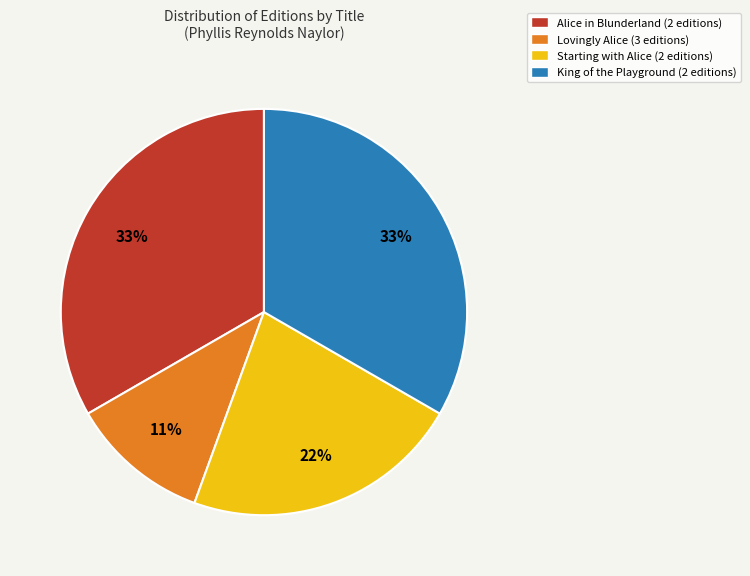

Combined, do Starting with Alice (2 editions) and Lovingly Alice (3 editions) account for over 50%?

No